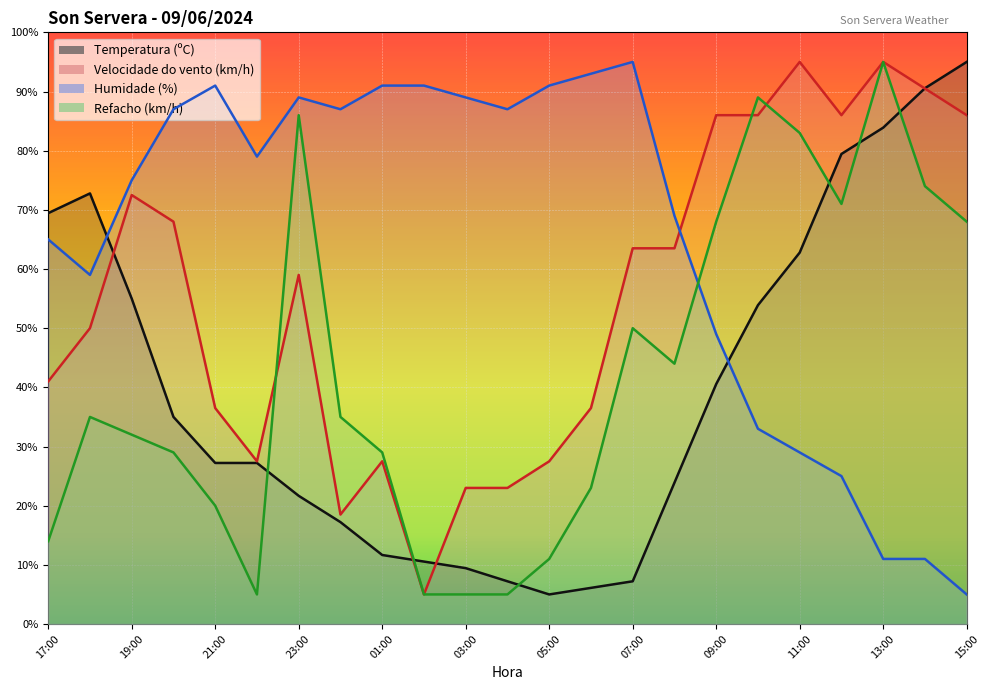

Is this an area chart (filled region under the line)?

No